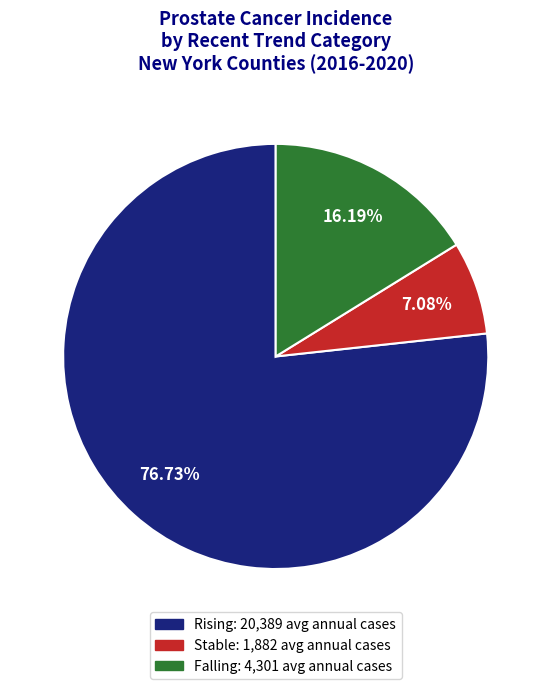

Is there any slice that represents more than half of the pie?

Yes